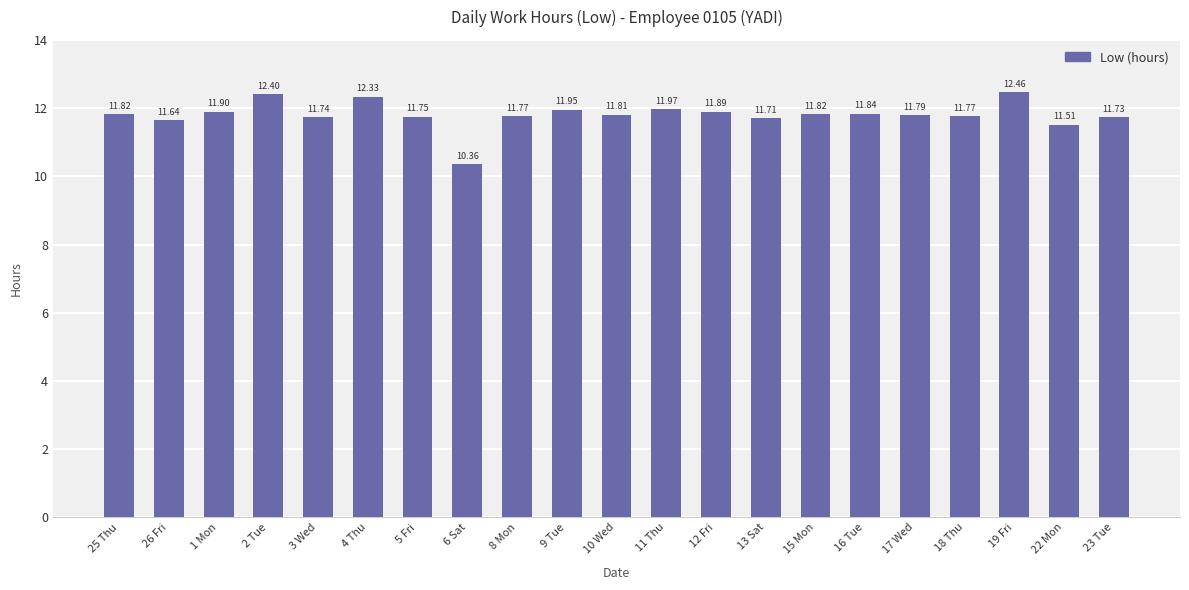

Is it true that the value at 2 Tue is 12.4?

True